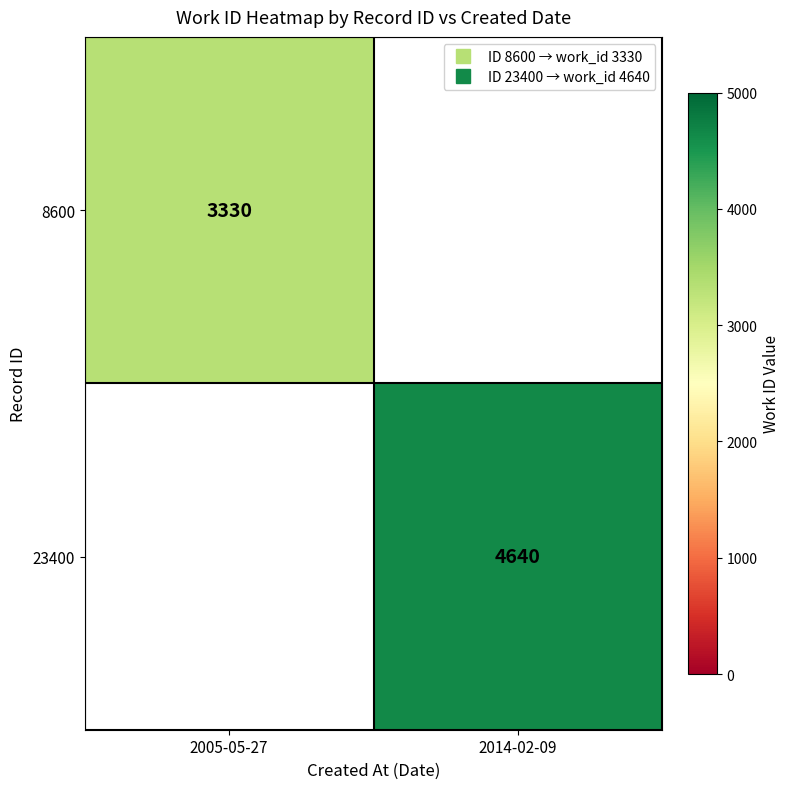

List the series in order of their peak value, lowest first.

8600, 23400